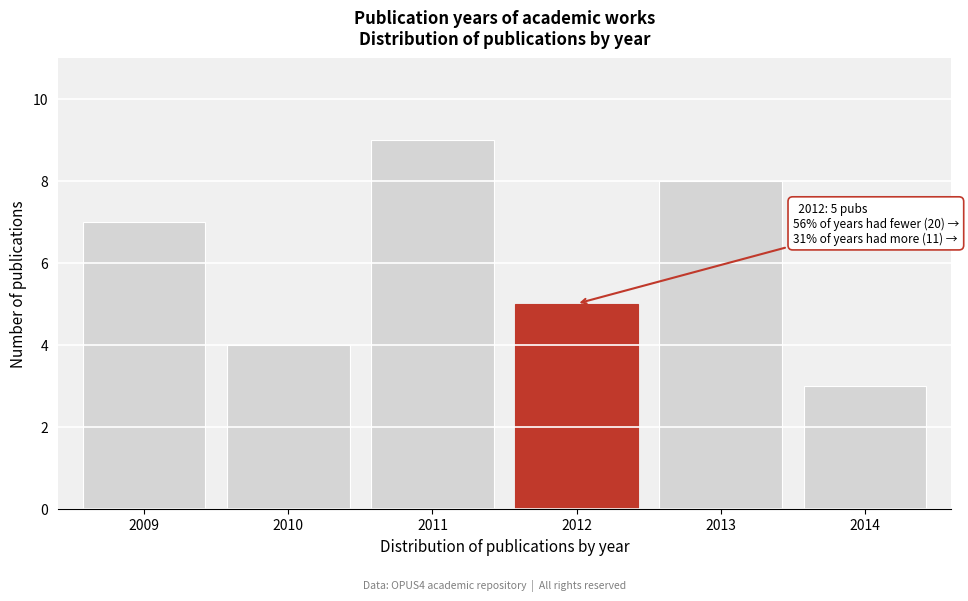

Reading right to left, what are all the values shown in this chart?

3	8	5	9	4	7